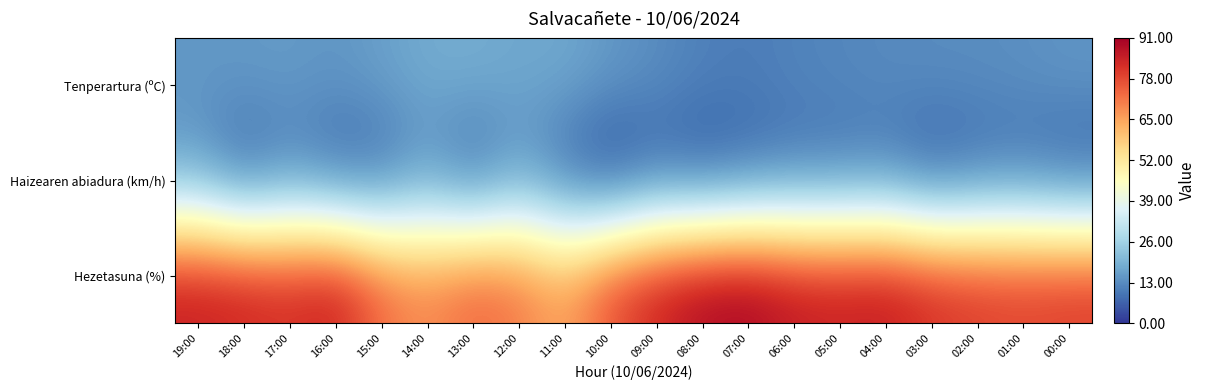

At how many categories does at least one series exceed 48?

20